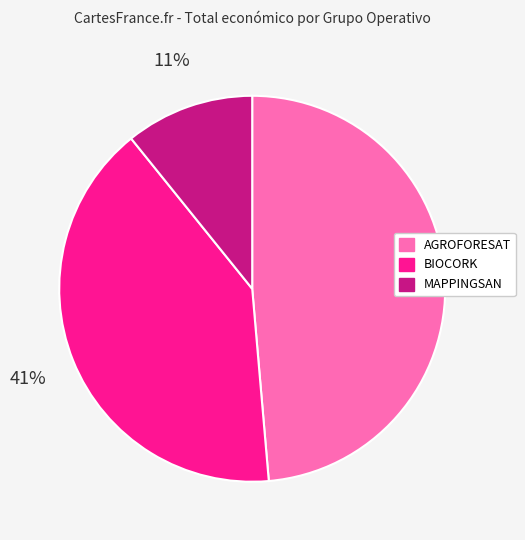

True or false: AGROFORESAT accounts for 63% of the total.

False